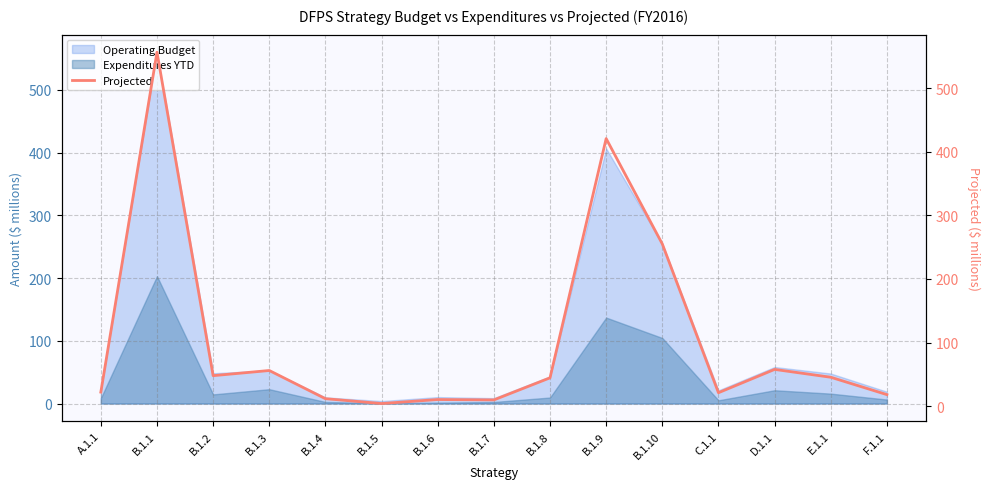

Approximately how many times larger is the value at B.1.3 compared to F.1.1?

3.1